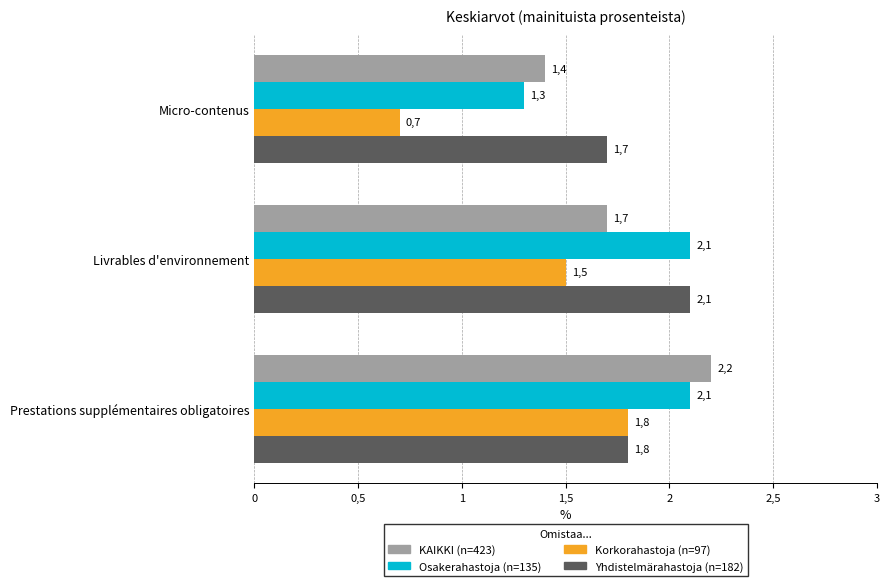

What are all the series names shown in the legend?

KAIKKI (n=423), Osakerahastoja (n=135), Korkorahastoja (n=97), Yhdistelmärahastoja (n=182)